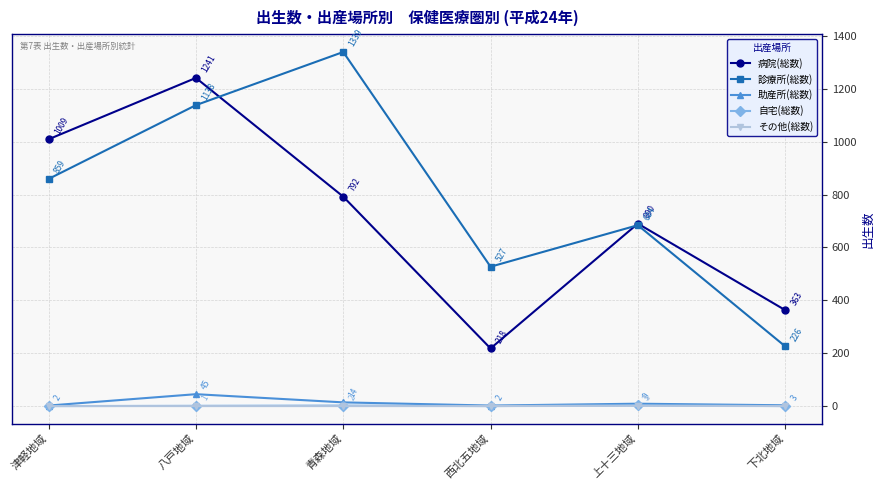

Which series has the widest spread of values?

診療所(総数)